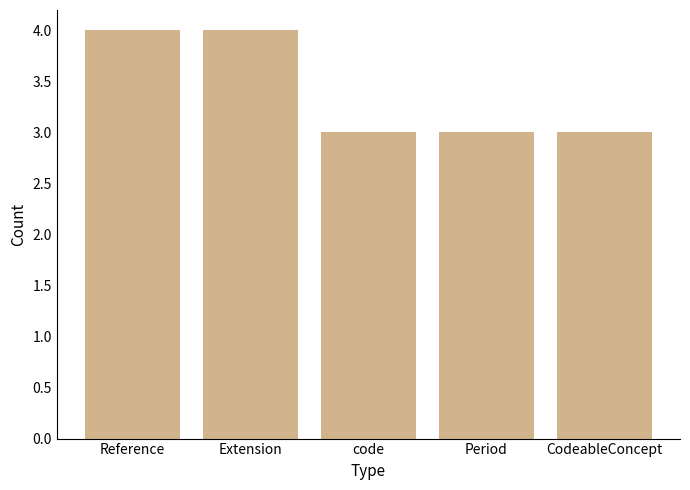

What is the smallest value displayed?

3